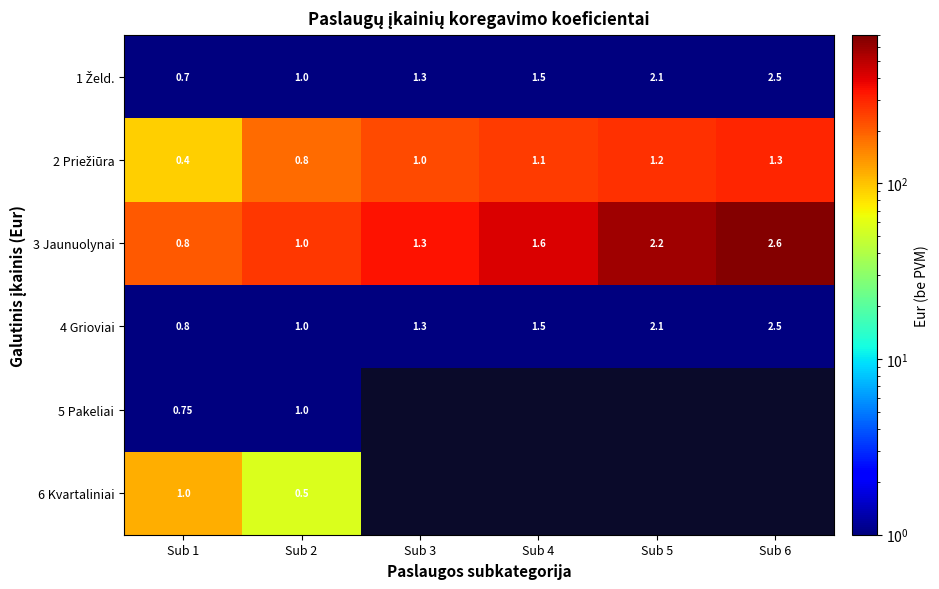

List the labels in order of 3 Jaunuolynai value, largest first.

Sub 6, Sub 5, Sub 4, Sub 3, Sub 2, Sub 1